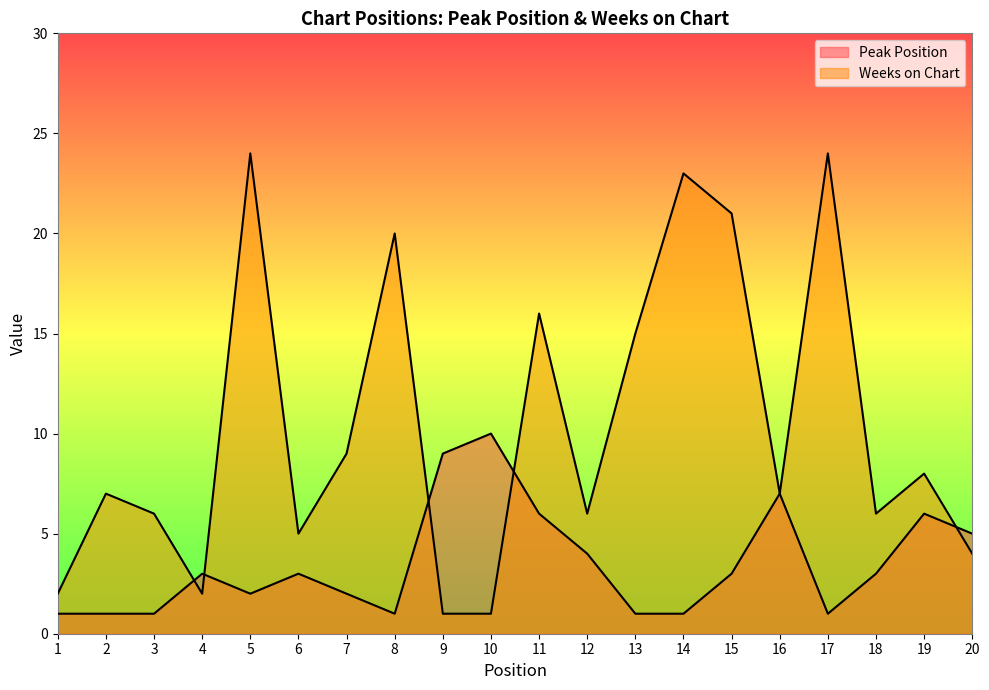

Which has a higher value, 1 or 11?

11